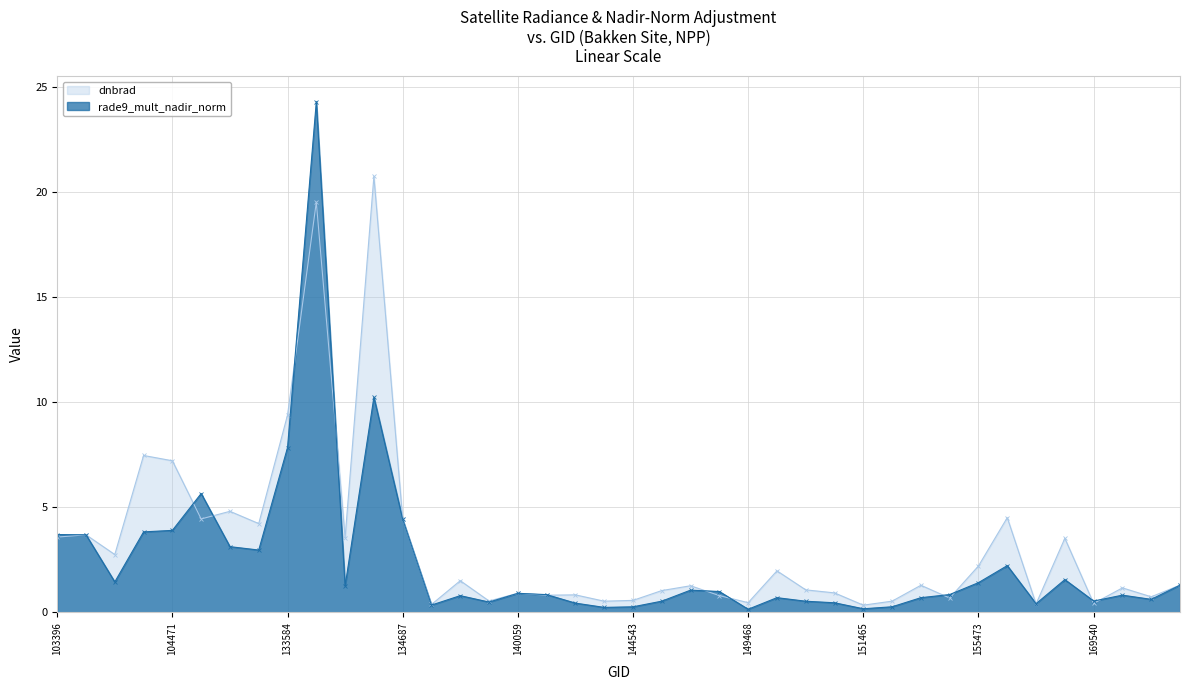

At how many categories does at least one series exceed 14?

2